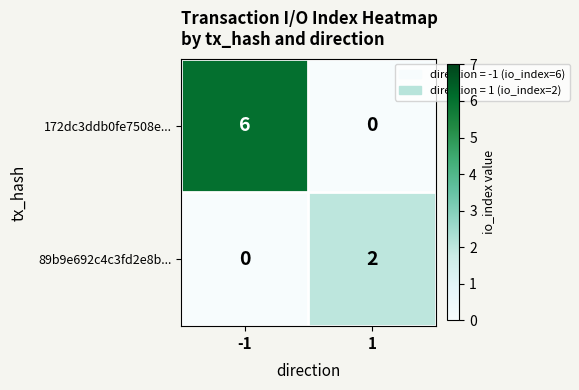

What is the sum of all 172dc3ddb0fe7508e... values?

6